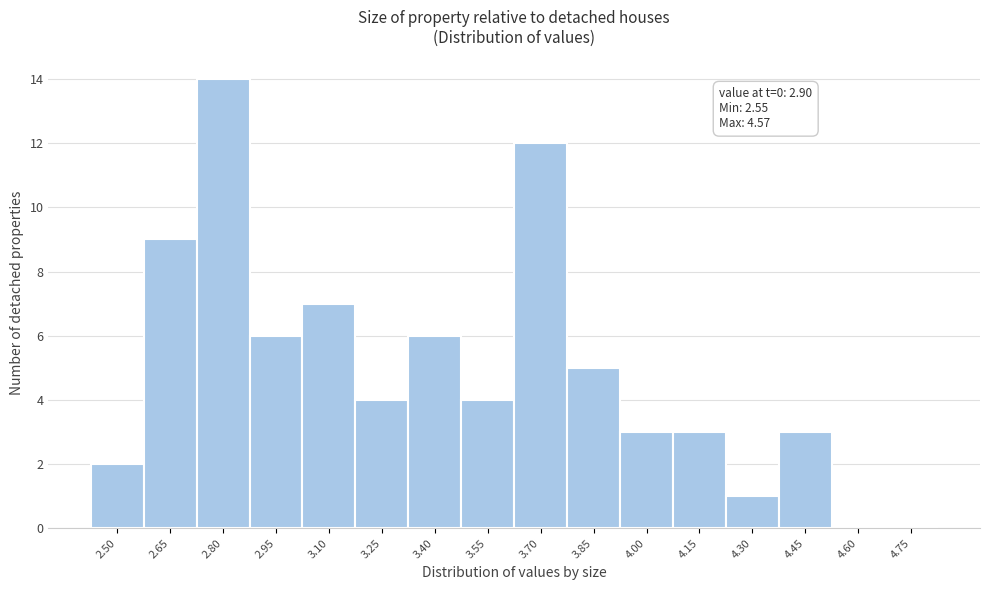

Reading left to right, list all the values displayed in this chart.

2.50=2	2.65=9	2.80=14	2.95=6	3.10=7	3.25=4	3.40=6	3.55=4	3.70=12	3.85=5	4.00=3	4.15=3	4.30=1	4.45=3	4.60=0	4.75=0